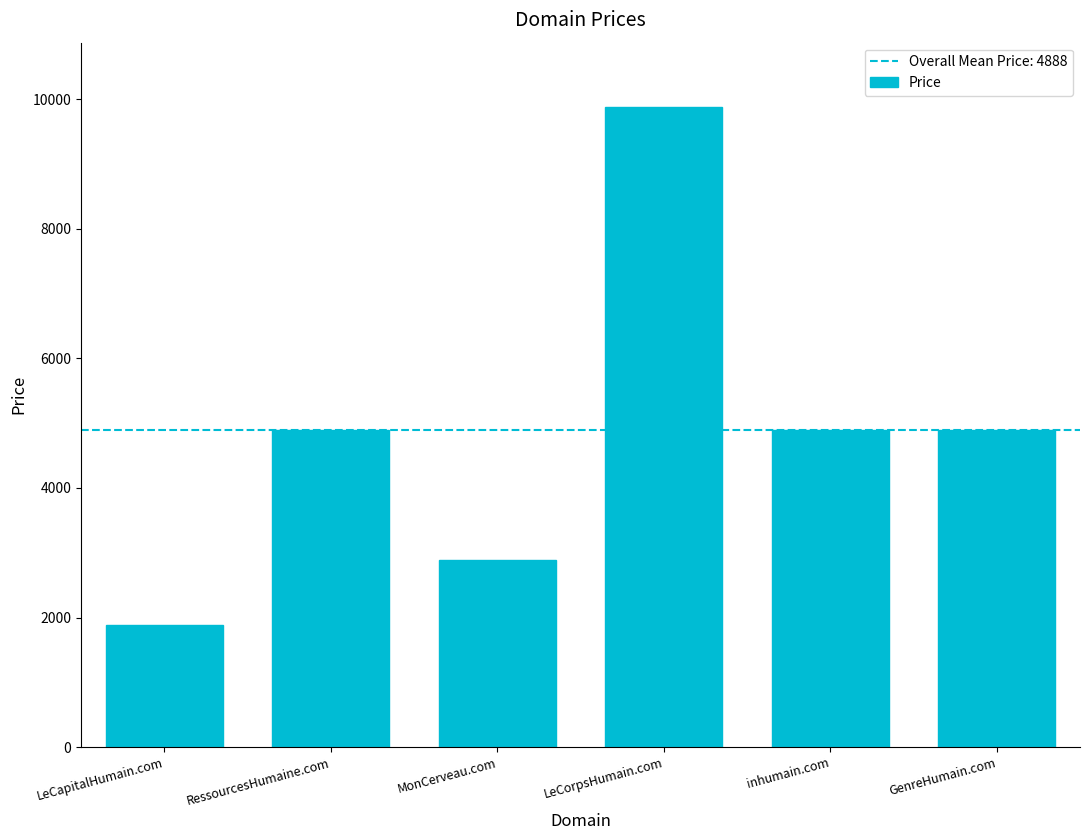

Are the bars horizontal?

No